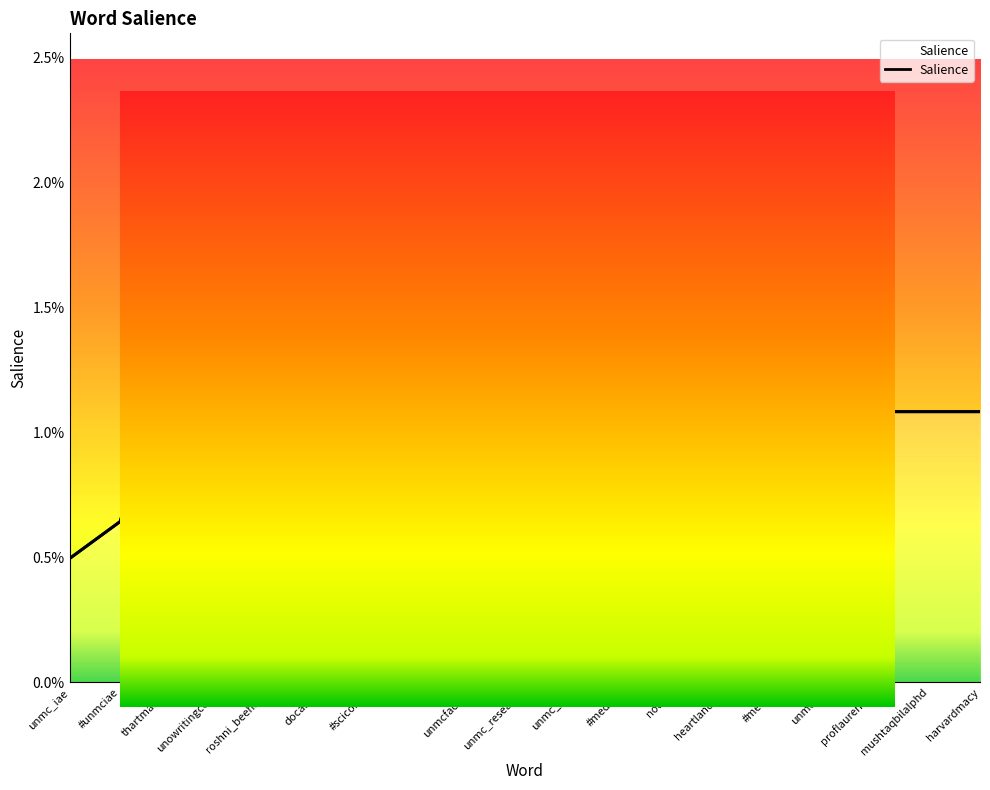

How many points are higher than both their immediate neighbors (excluding endpoints)?

1